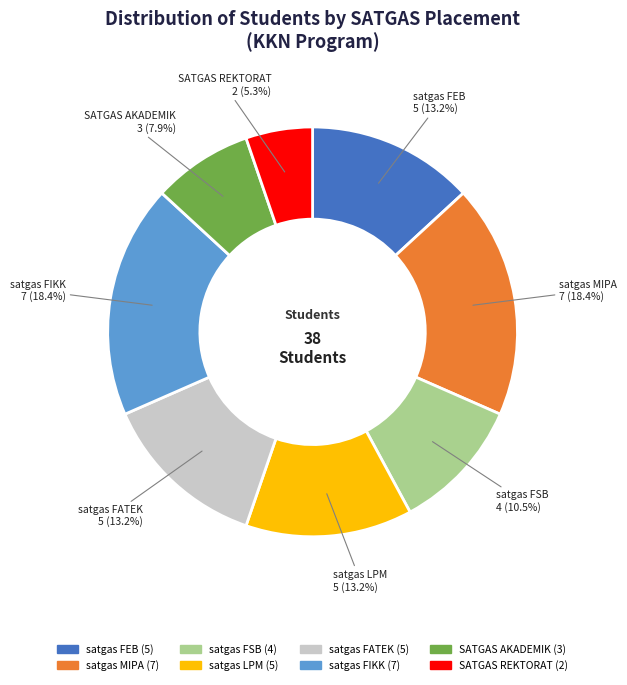

Which category has the smallest portion of the pie?

SATGAS REKTORAT